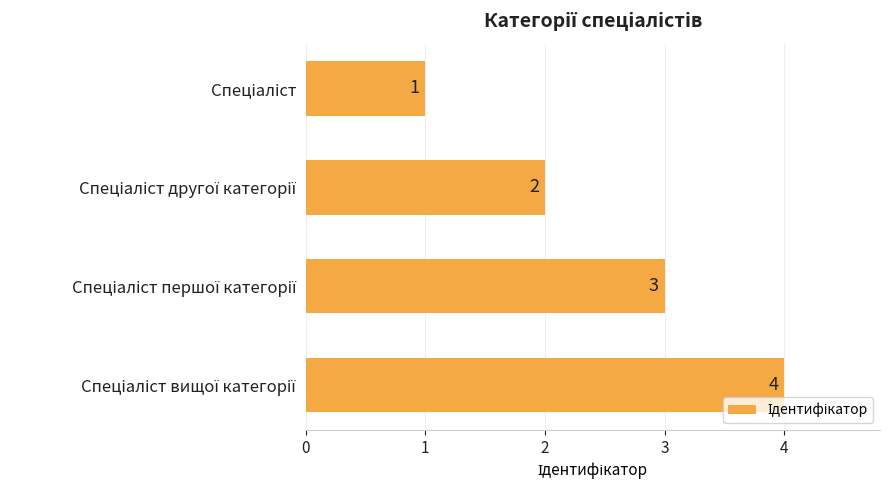

What is the value of the 1st bar from the top?

1